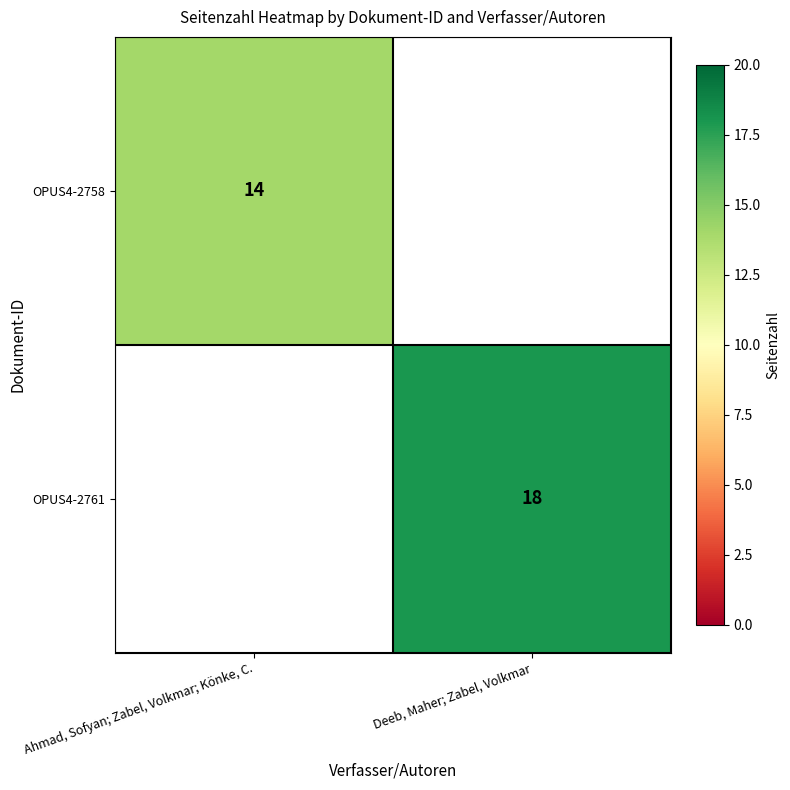

Is the value of OPUS4-2758 at Ahmad, Sofyan; Zabel, Volkmar; Könke, C. greater than the value of OPUS4-2761 at Deeb, Maher; Zabel, Volkmar?

No